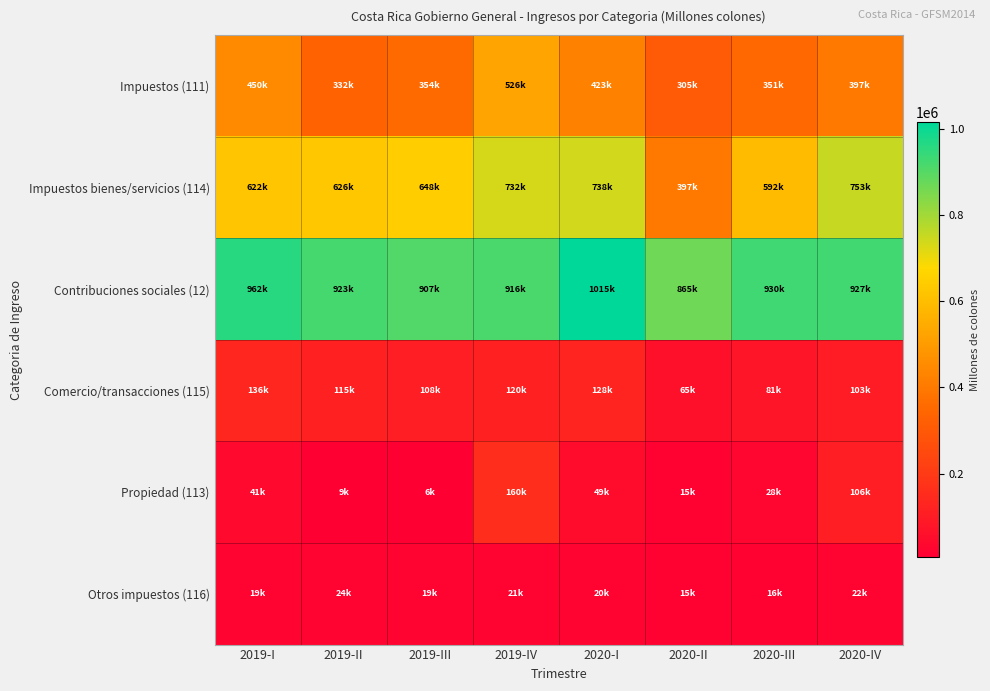

Between 2019-I and 2020-IV, which series saw the biggest shift?

Impuestos bienes/servicios (114)